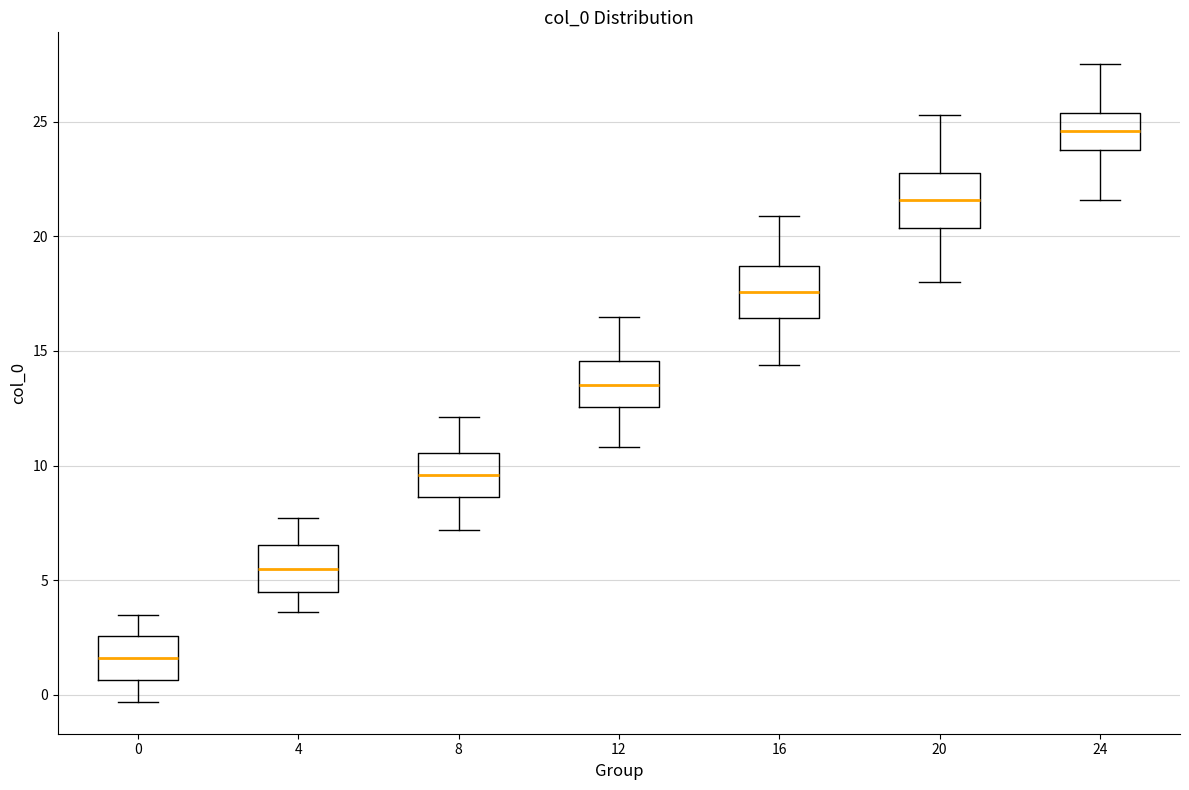

Where is the lower edge of the box at x = 20 on the y-axis? The values are not printed on the chart, so give them approximately, as read against the axis.

20.5